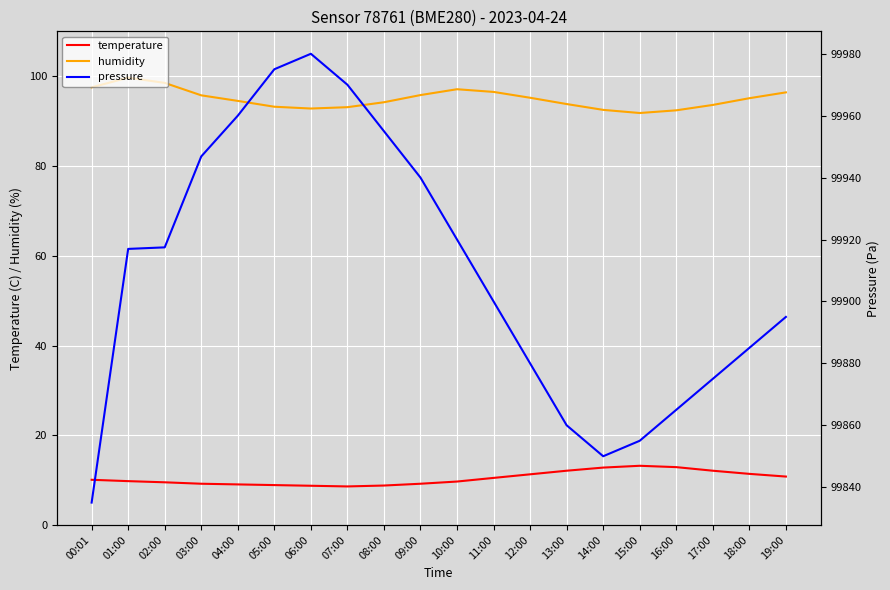

Reading right to left, list all the values displayed in this chart.

temperature: 10.8	11.4	12.1	12.9	13.2	12.8	12.1	11.3	10.5	9.7	9.2	8.8	8.6	8.8	8.9	9.1	9.2	9.5	9.8	10.1
humidity: 96.4	95.1	93.6	92.4	91.8	92.5	93.8	95.2	96.5	97.1	95.8	94.2	93.1	92.8	93.2	94.5	95.7	98.5	99.7	97.5
pressure: 99895.0	99885.0	99875.0	99865.0	99855.0	99850.0	99860.0	99880.0	99900.0	99920.0	99940.0	99955.0	99970.0	99980.0	99975.0	99960.0	99946.8	99917.5	99917.0	99835.0